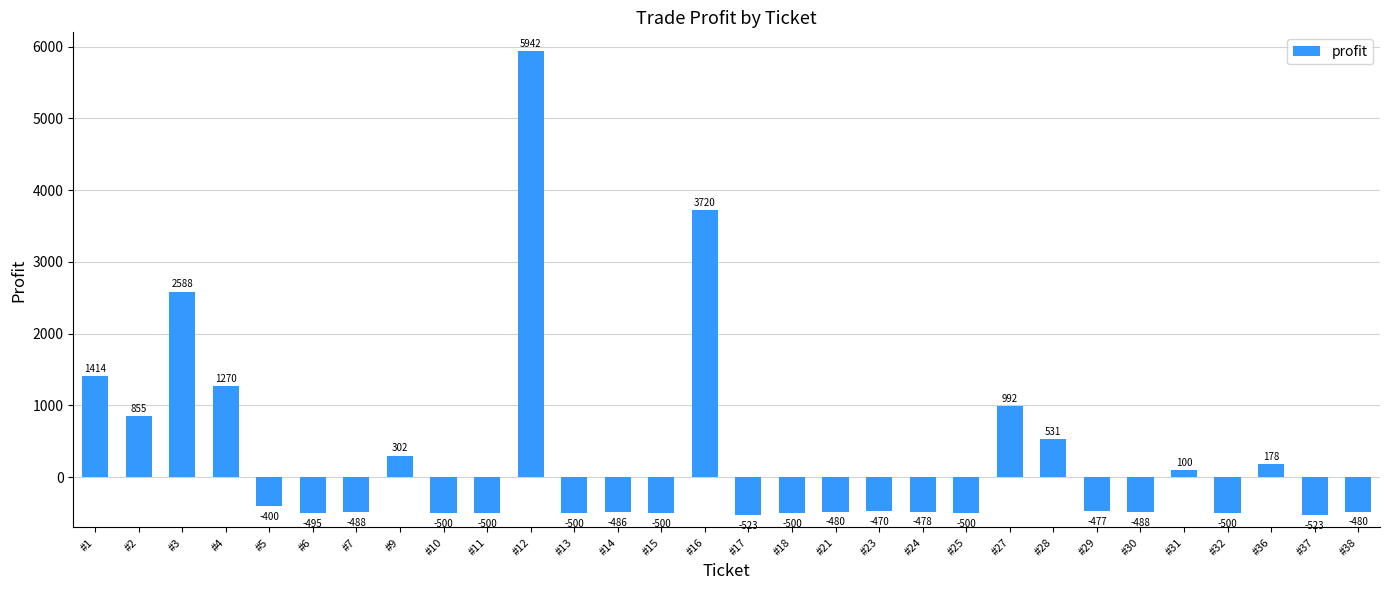

What is the minimum value shown in the chart?

-523.0